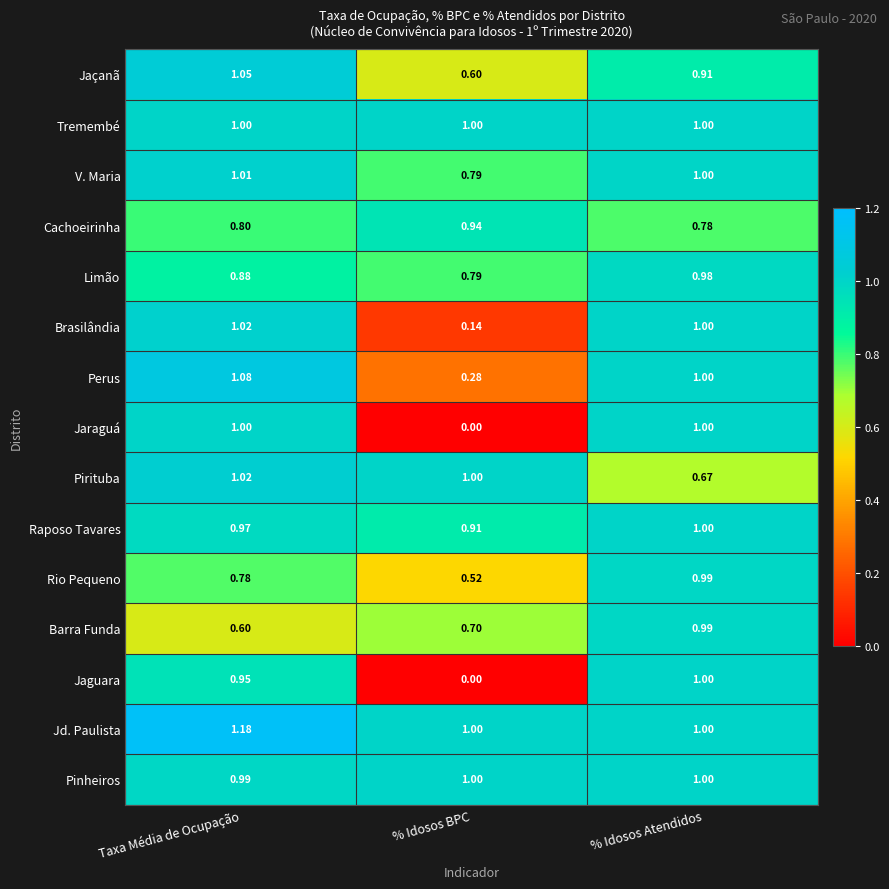

List the labels in order of Perus value, largest first.

Taxa Média de Ocupação, % Idosos Atendidos, % Idosos BPC